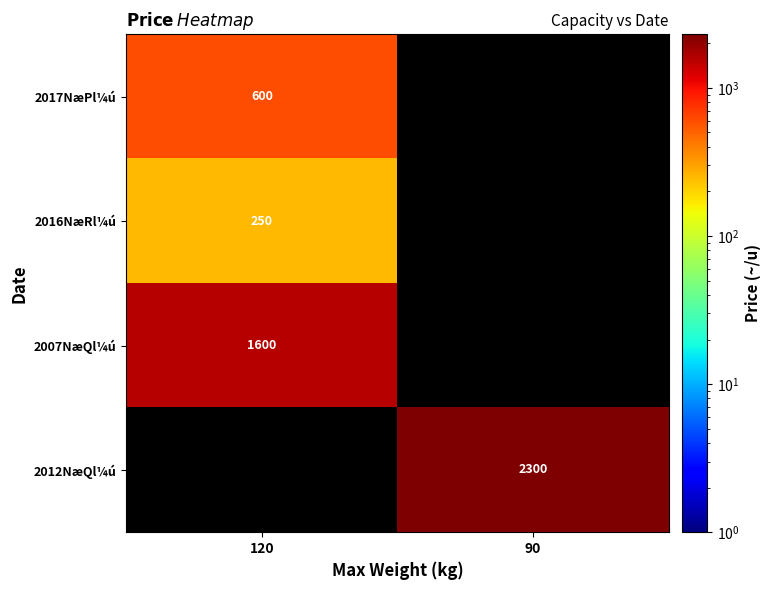

The value of 2007NæQl¼ú at 120 is 802. True or false?

False